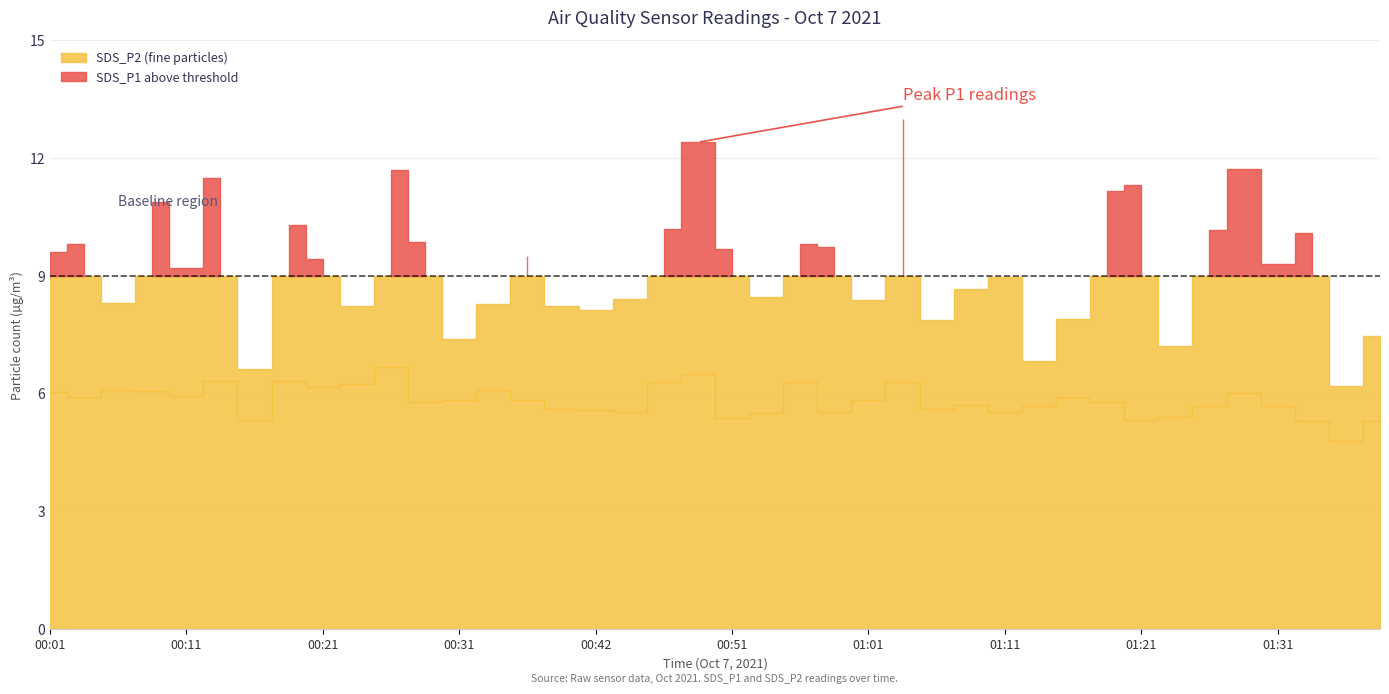

List the labels in order of SDS_P2 value, smallest first.

01:36, 01:33, 01:38, 00:16, 01:21, 00:51, 01:23, 00:54, 00:44, 00:59, 01:11, 00:42, 00:39, 01:06, 01:14, 01:26, 01:31, 01:09, 00:29, 01:19, 00:31, 00:37, 01:01, 00:04, 01:16, 00:11, 01:28, 00:01, 00:09, 00:06, 00:34, 00:21, 00:24, 00:47, 00:56, 01:04, 00:14, 00:19, 00:49, 00:26